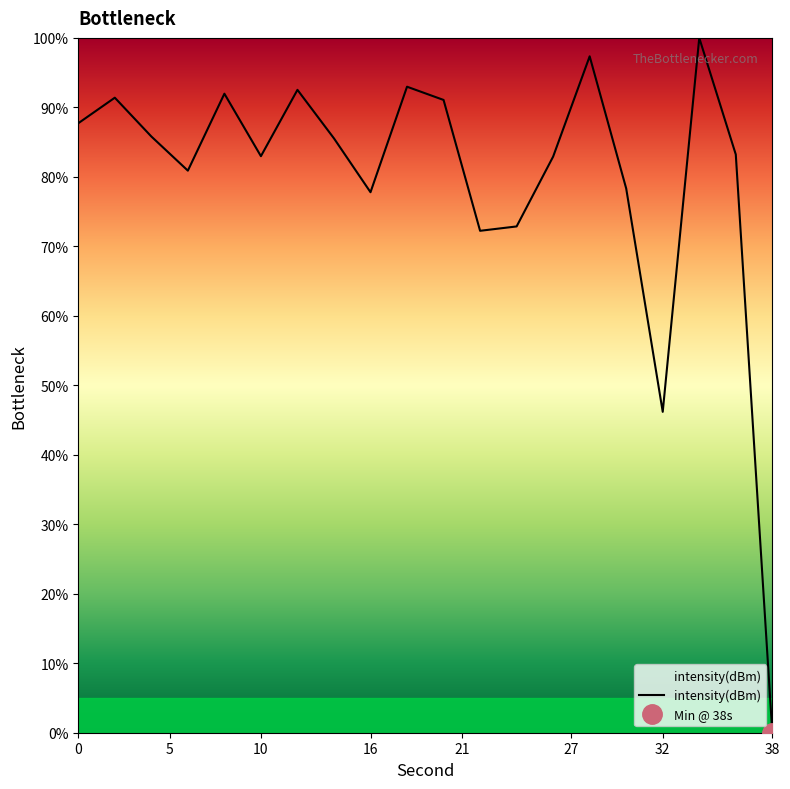

At which category does the data reach its first local peak?

2